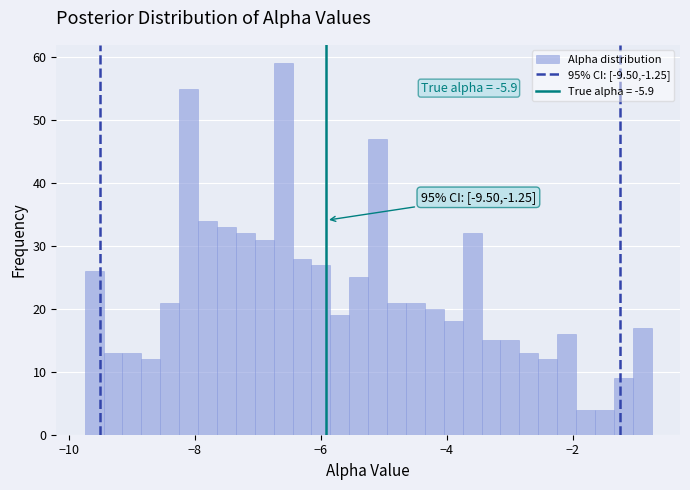

Around what value on the x-axis is the tallest bar? Give the approximate position of its centre, as read against the axis.

-6.6